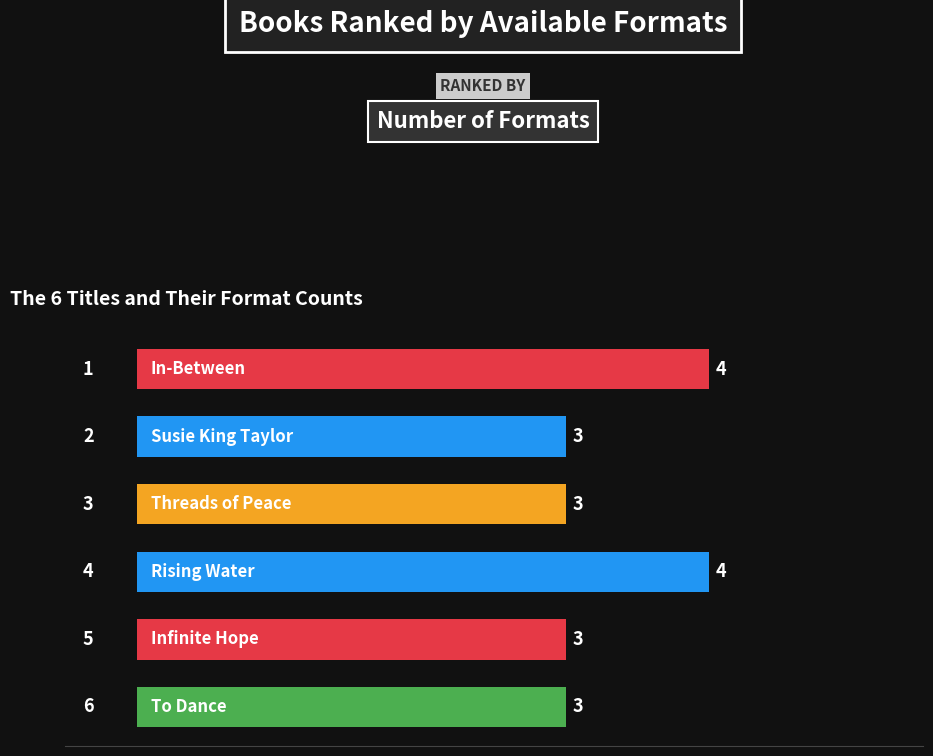

What is the smallest value displayed?

3